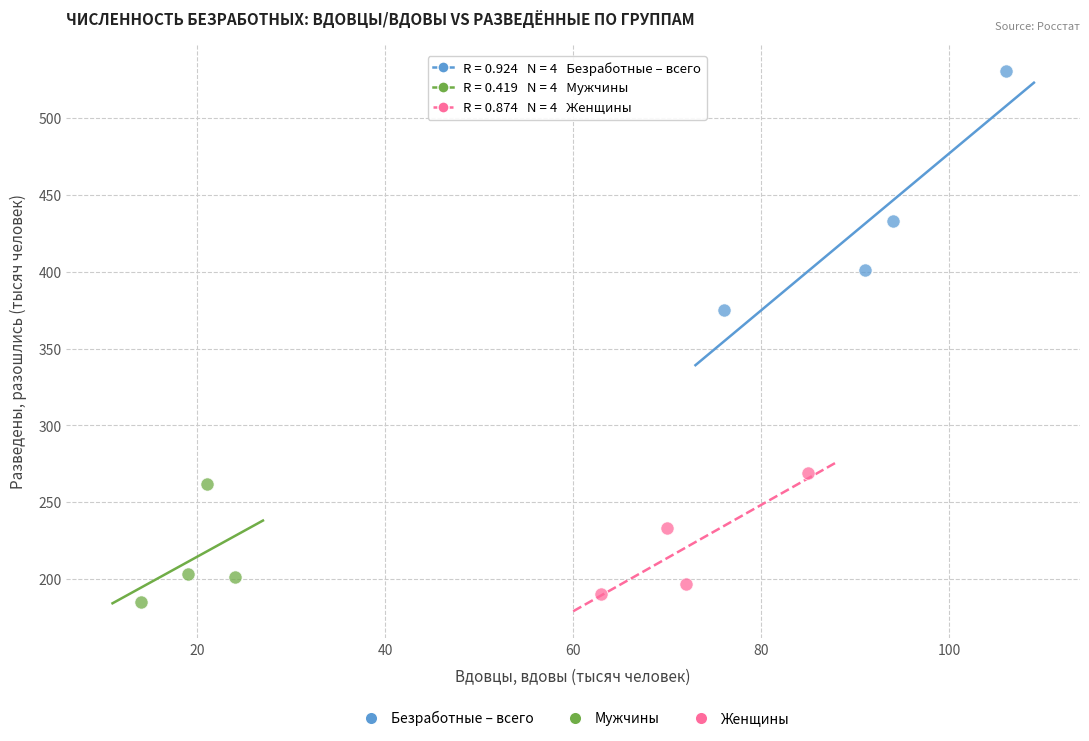

Which series contains the highest Y value?

Безработные – всего